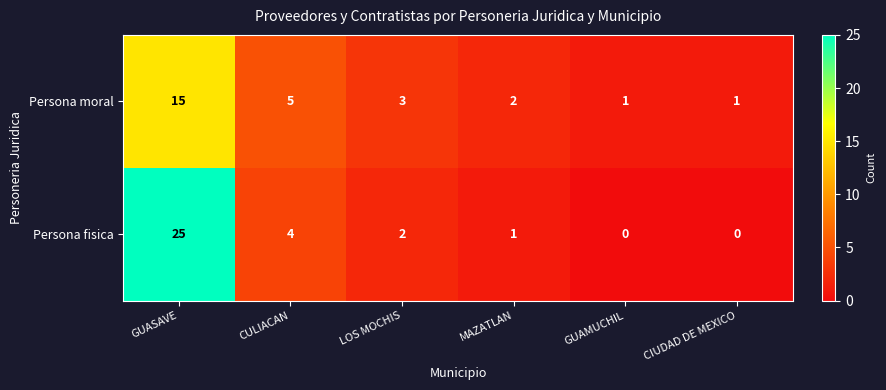

At which category is the sum across all series the highest?

GUASAVE